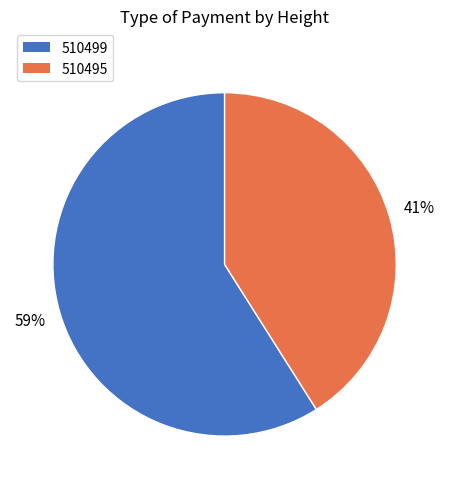

What is the largest slice in the pie chart?

510499